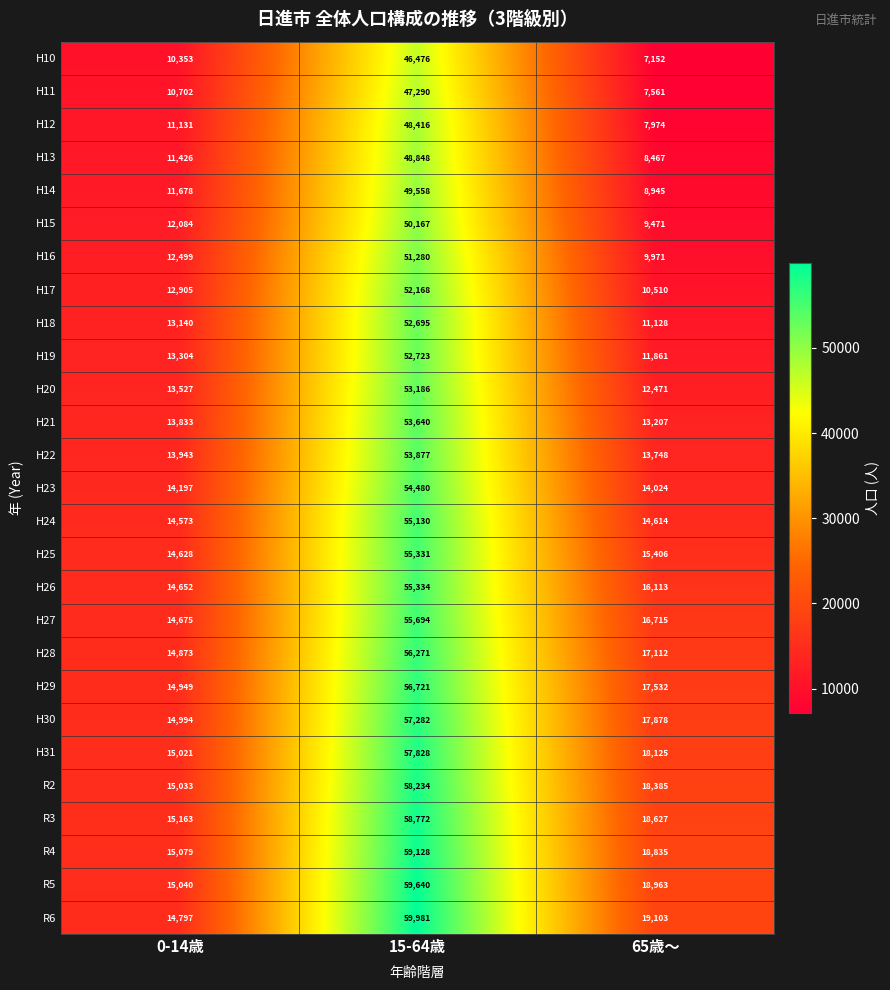

At how many categories does at least one series exceed 36283?

1